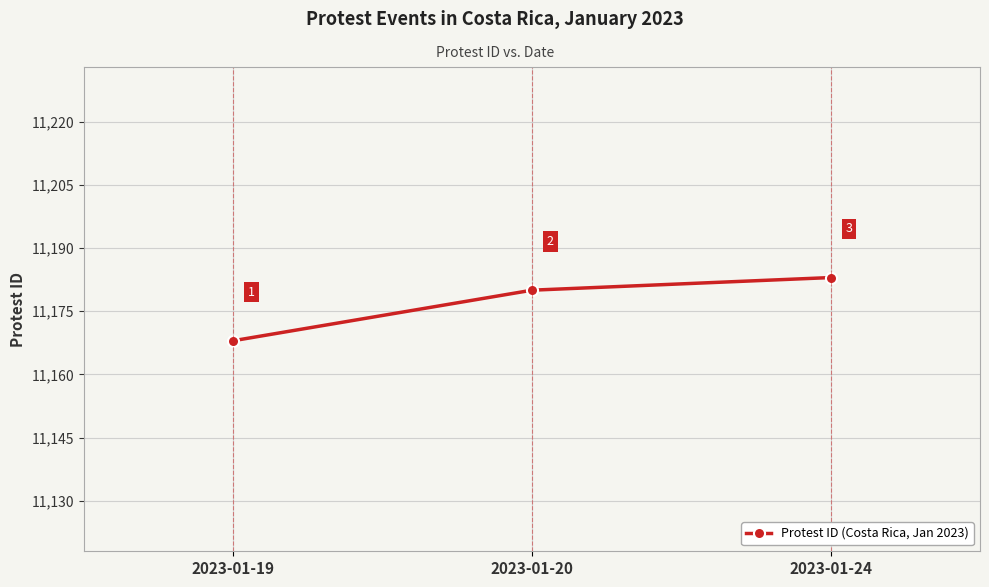

What is the sum of the values at 2023-01-20 and 2023-01-19?

22348